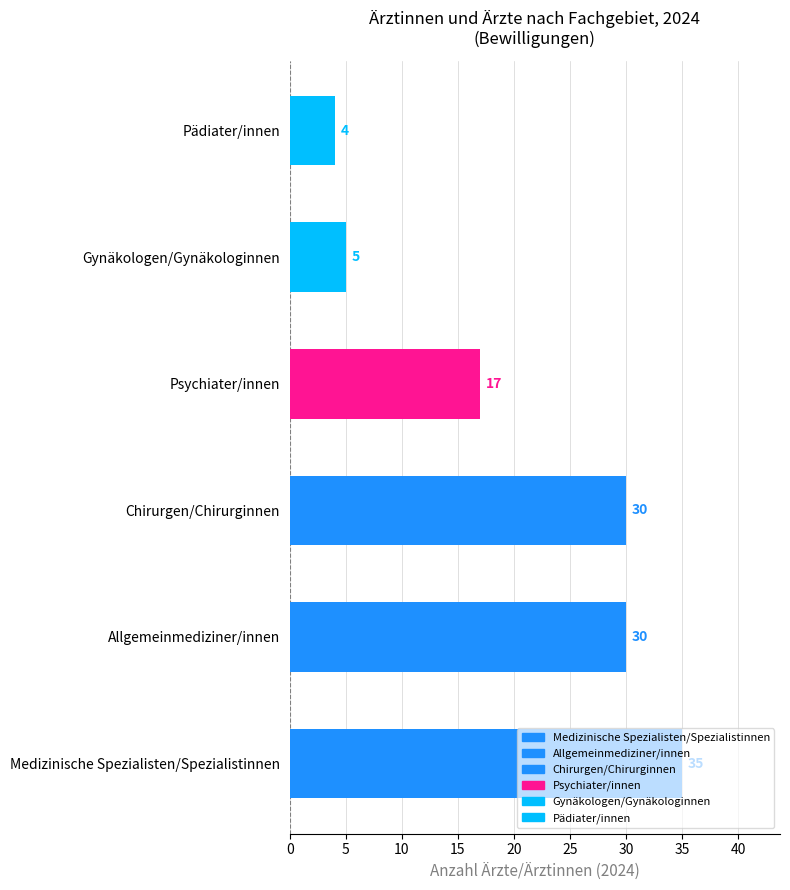

Where is the data nearest to the value 19?

Psychiater/innen